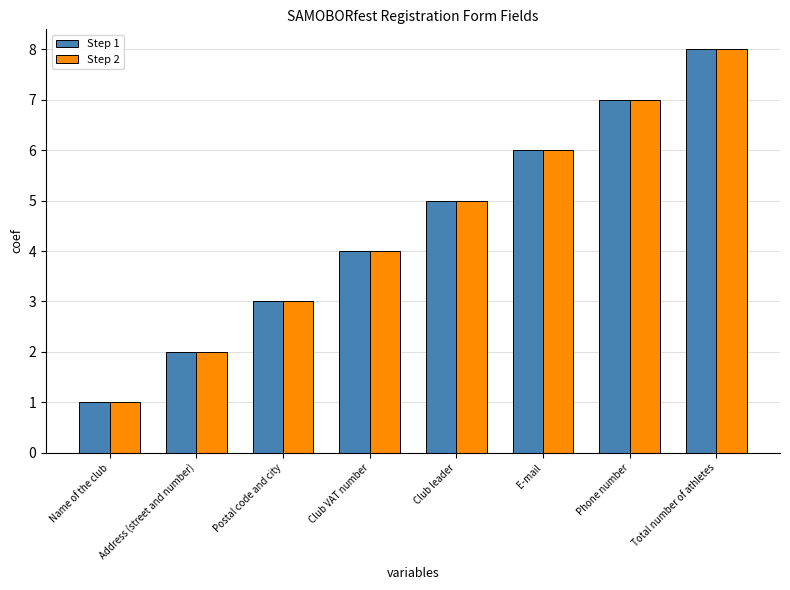

How many bars are there in each group?

2